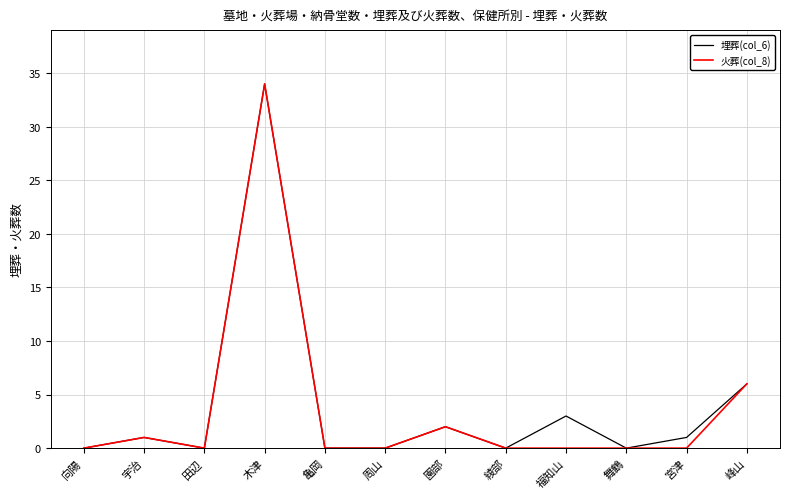

Is it true that 火葬(col_8) equals 0 at 綾部?

True